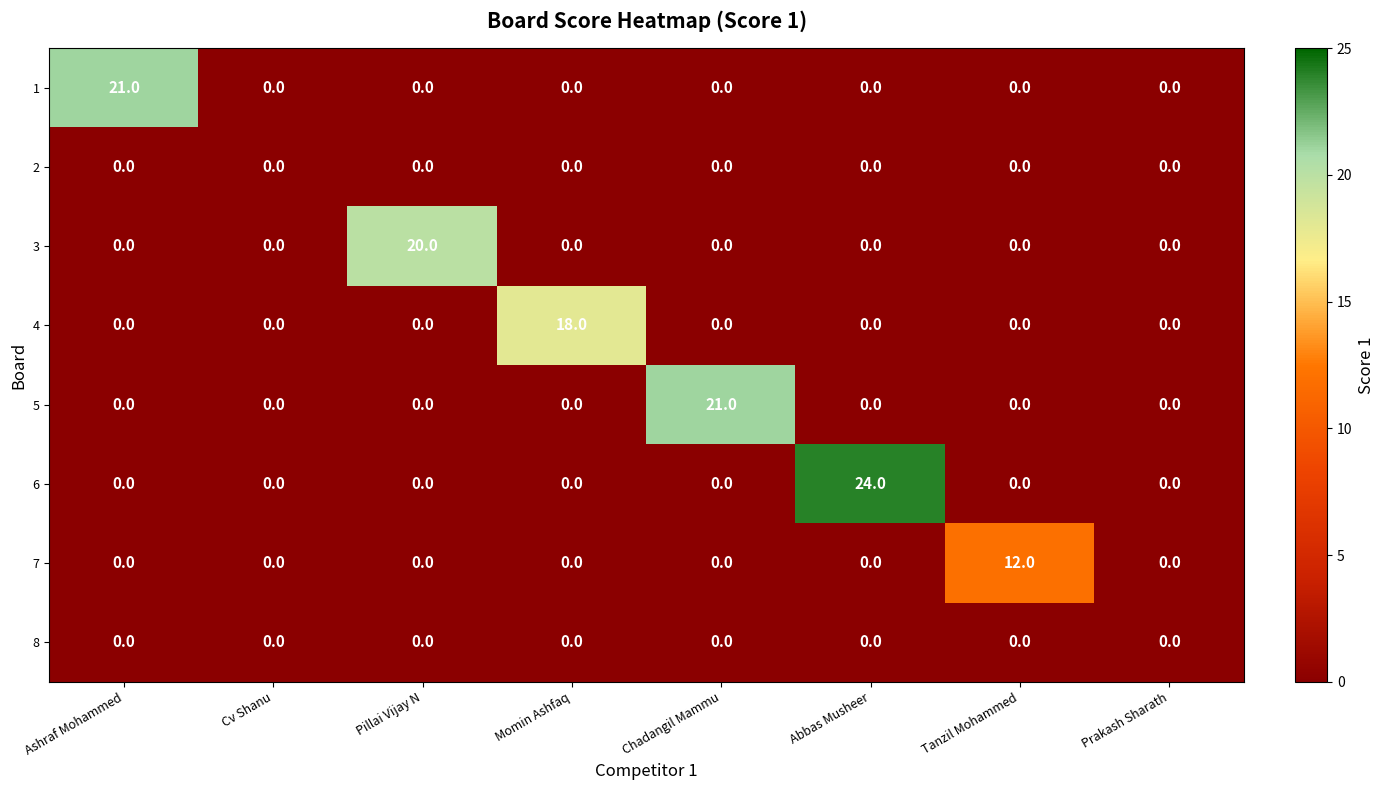

Is it true that 4 equals -8 at Prakash Sharath?

False